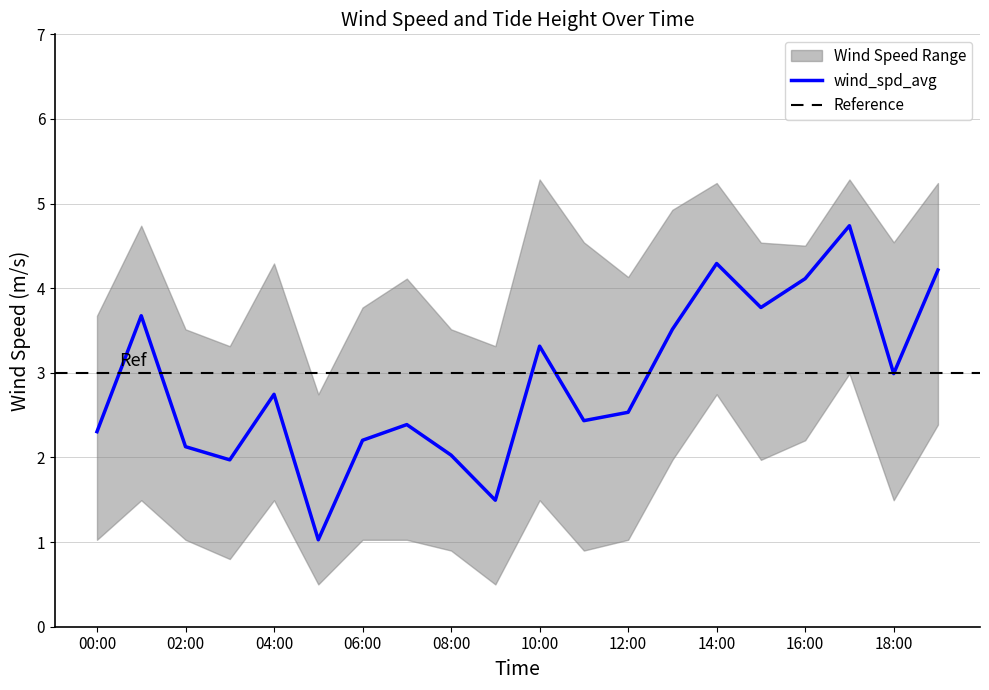

True or false: wind_spd_avg_lower and wind_spd_avg intersect in this chart.

False